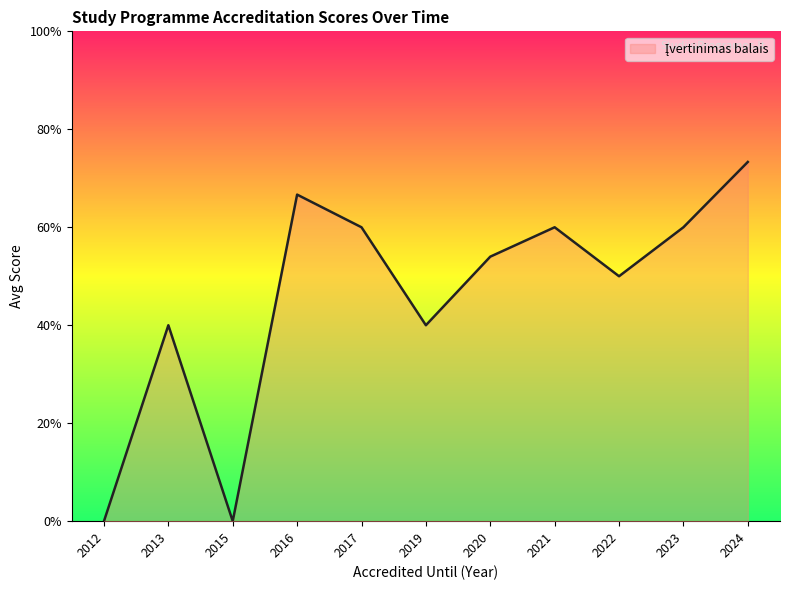

Does the chart display data point markers on the line(s)?

No